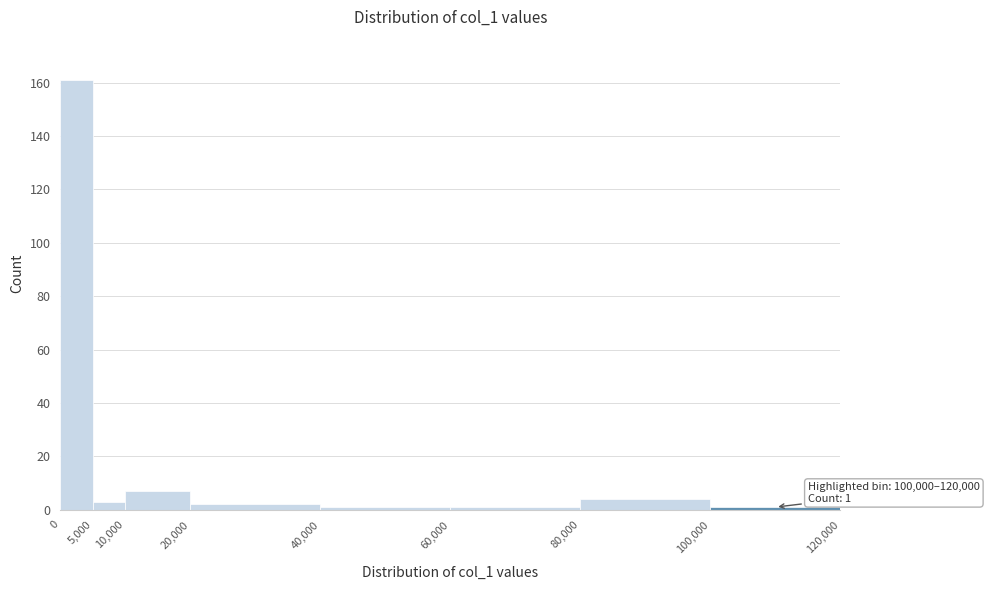

Over which range of the x-axis is the bar tallest?

0 to 5,000